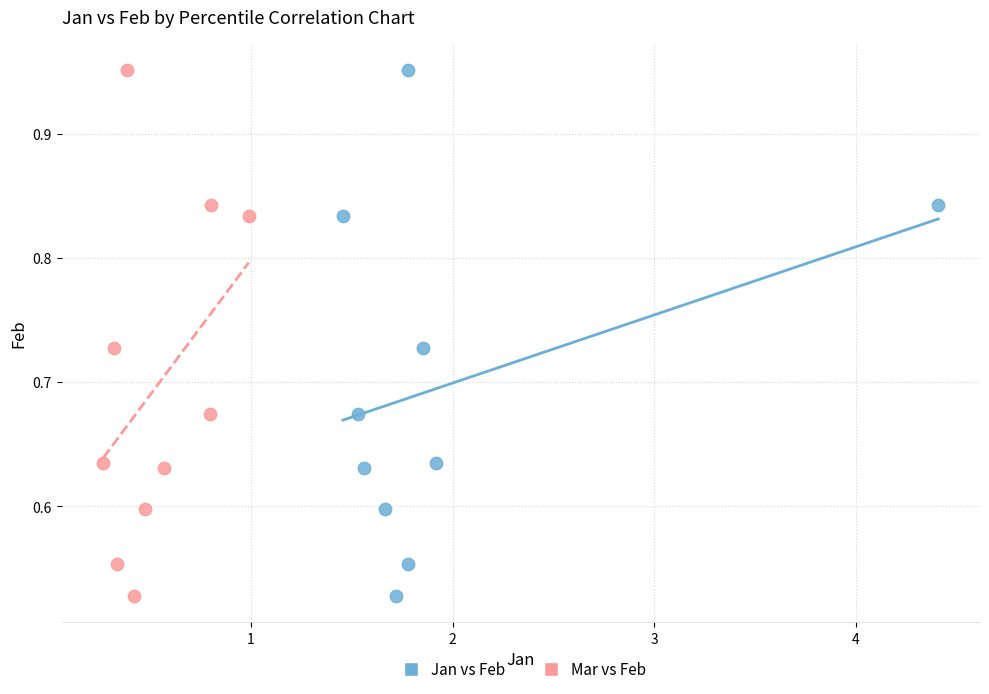

What are all the series names shown in the legend?

Jan vs Feb, Mar vs Feb